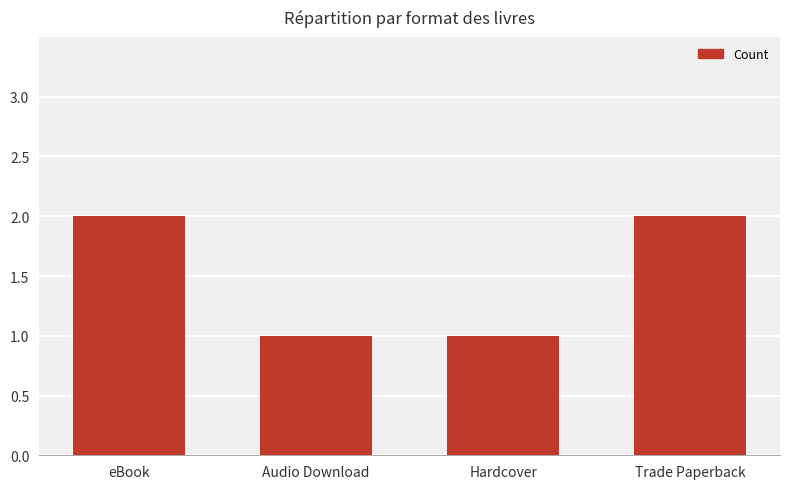

How many values are between 1 and 2?

4